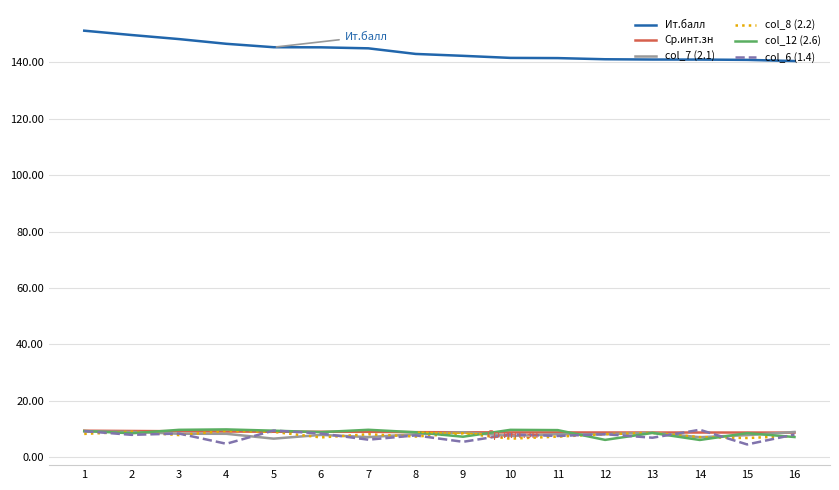

What is the smallest value displayed?

4.6